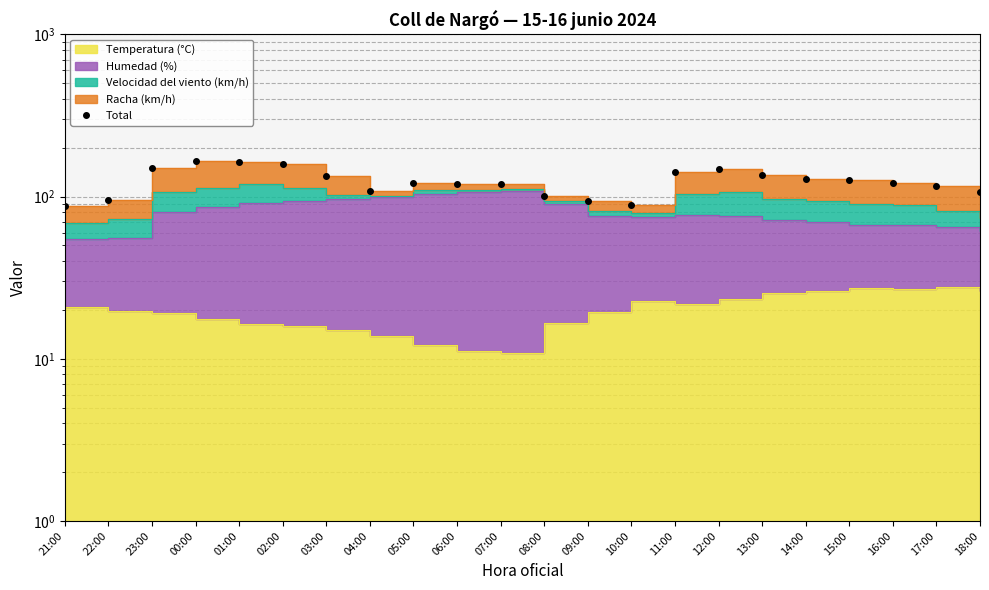

True or false: the data has more than 2 interior local peaks.

True